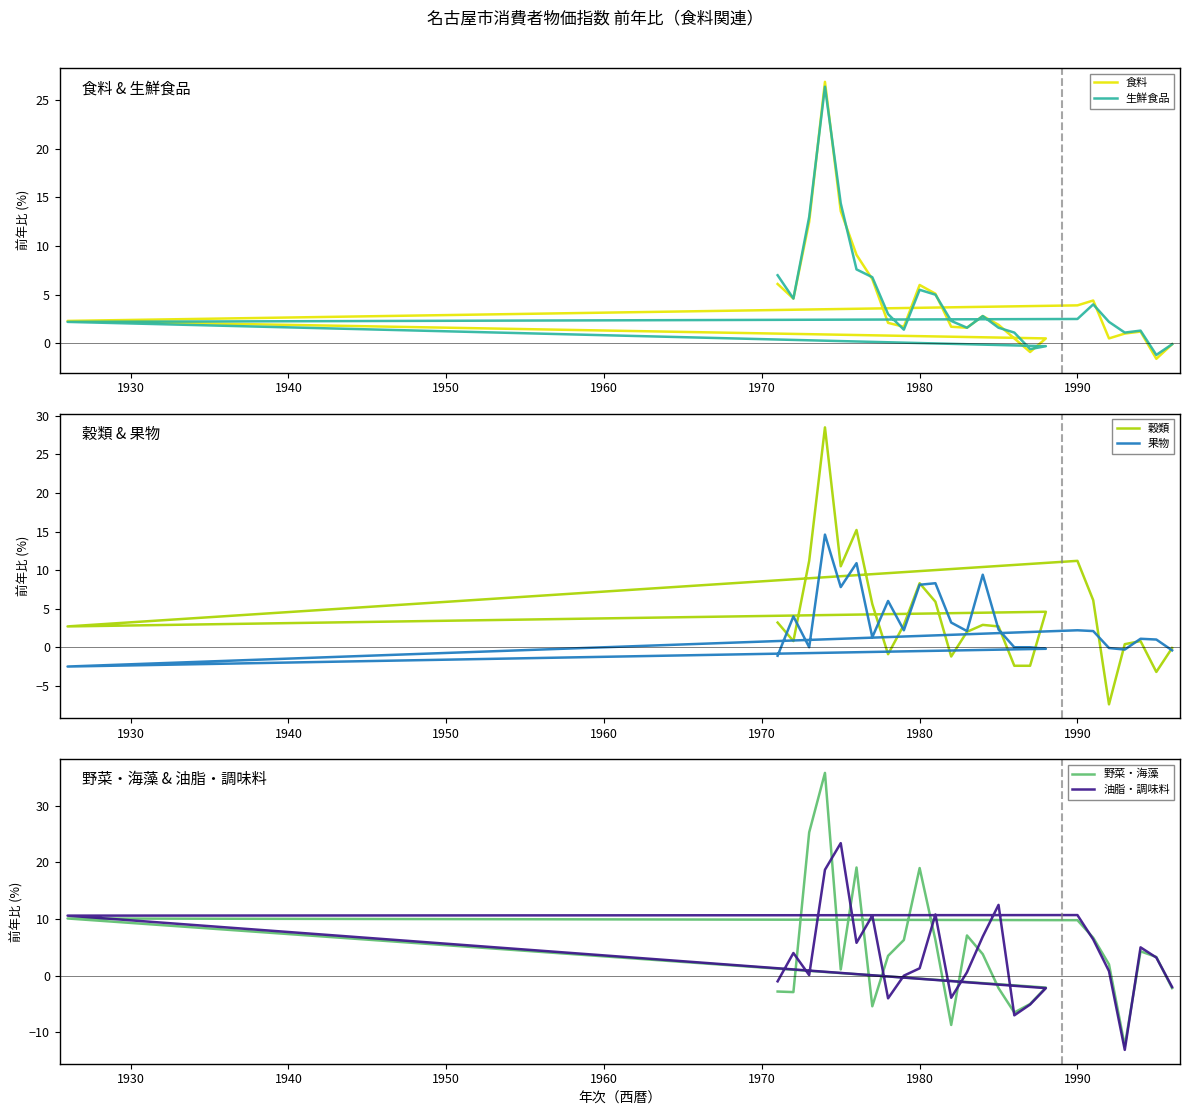

How many data points in 果物 are above 2?

14